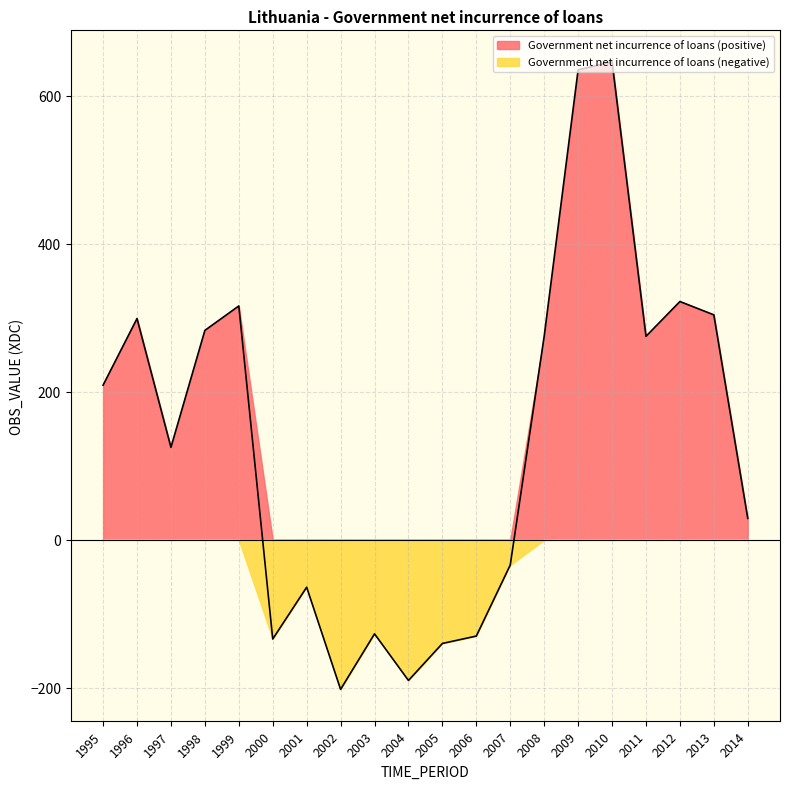

How many values are above zero?

12